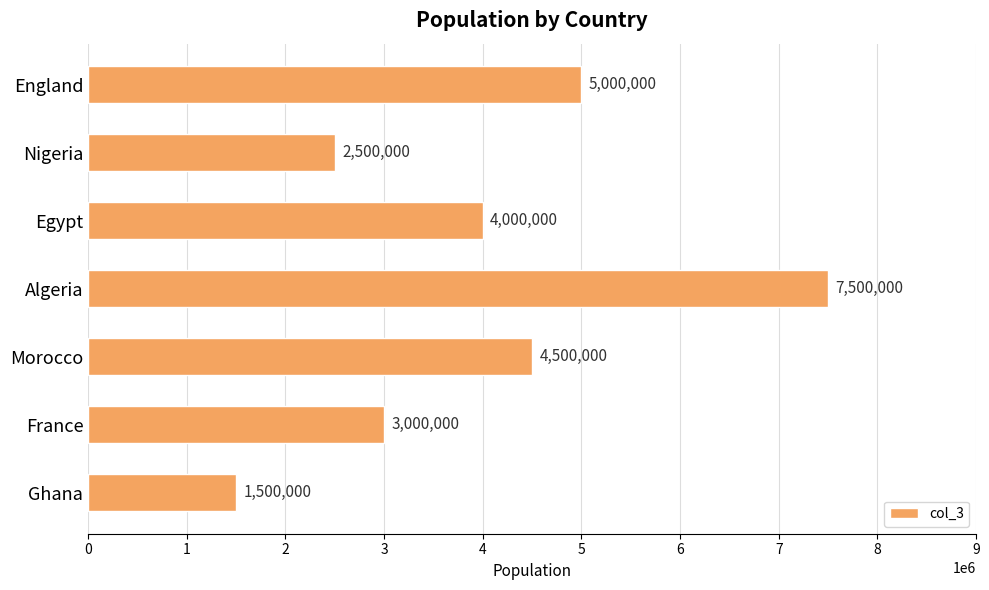

What position from the top is England?

1